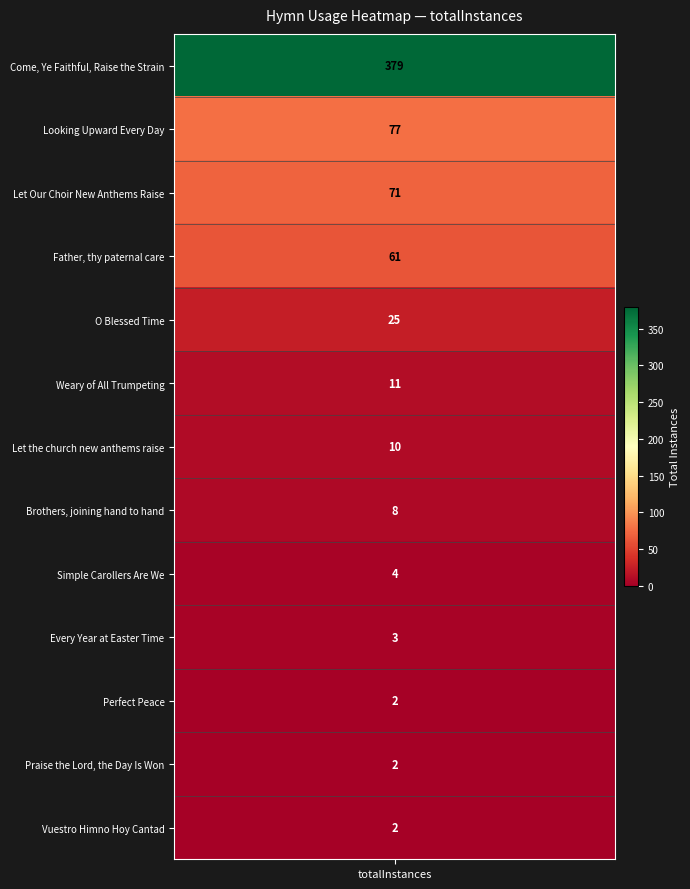

The value at values is 180. True or false?

False